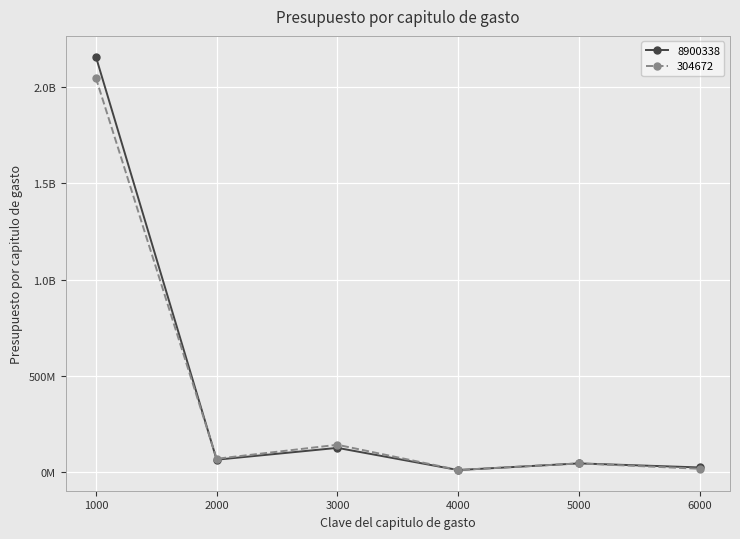

Where is the first local minimum for 304672?

2000